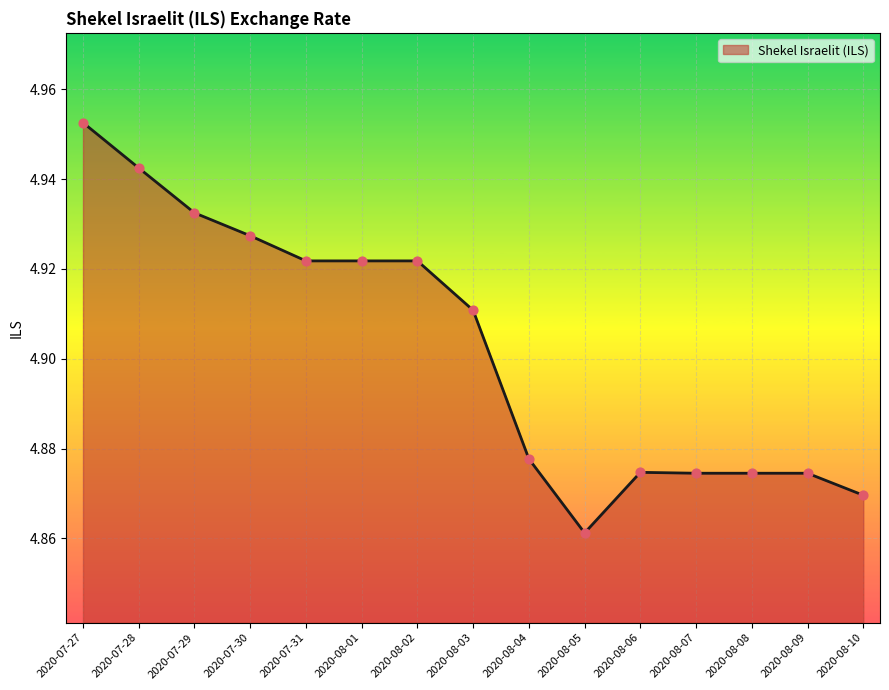

Approximately how many times larger is the value at 2020-08-06 compared to 2020-07-29?

1.0